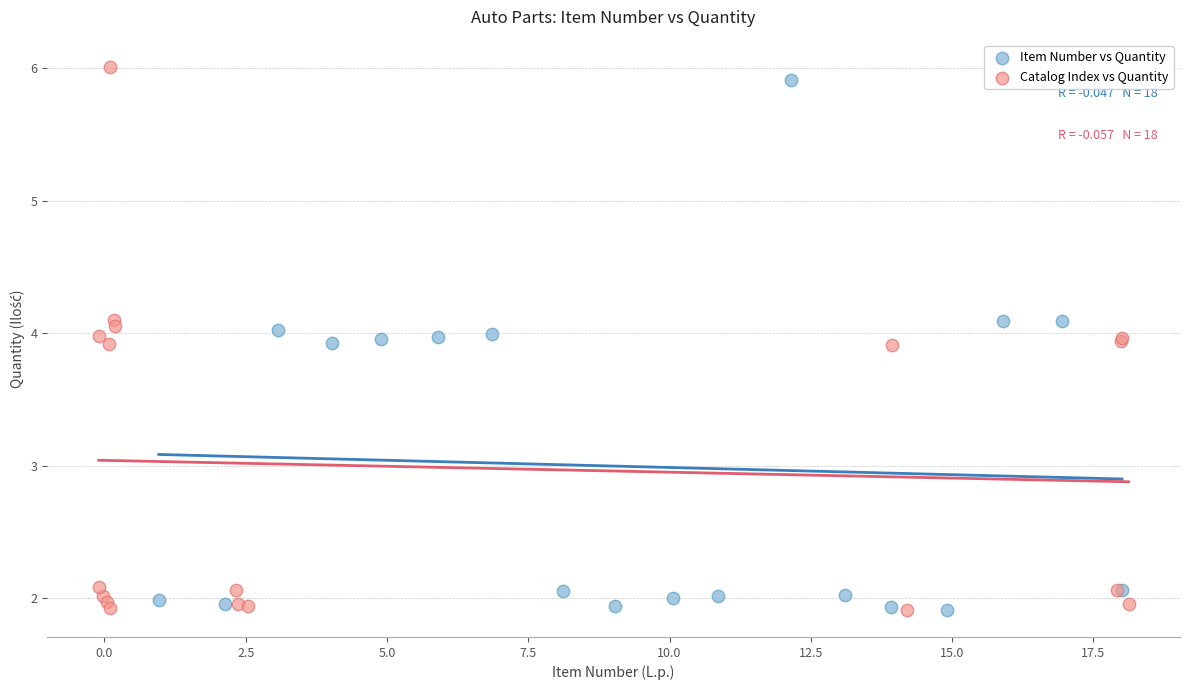

Which series has the largest Y range (max minus min)?

Catalog Index vs Quantity